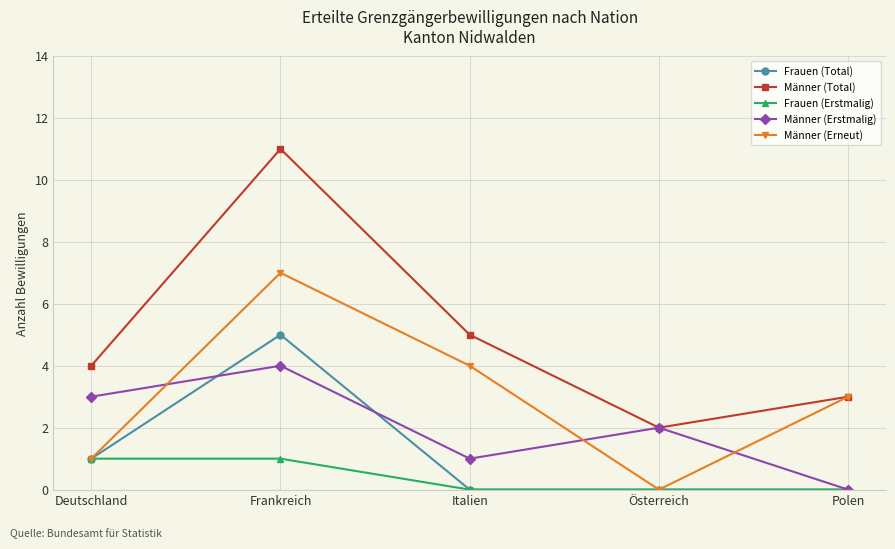

Rank the categories by Männer (Erstmalig) value from highest to lowest.

Frankreich, Deutschland, Österreich, Italien, Polen